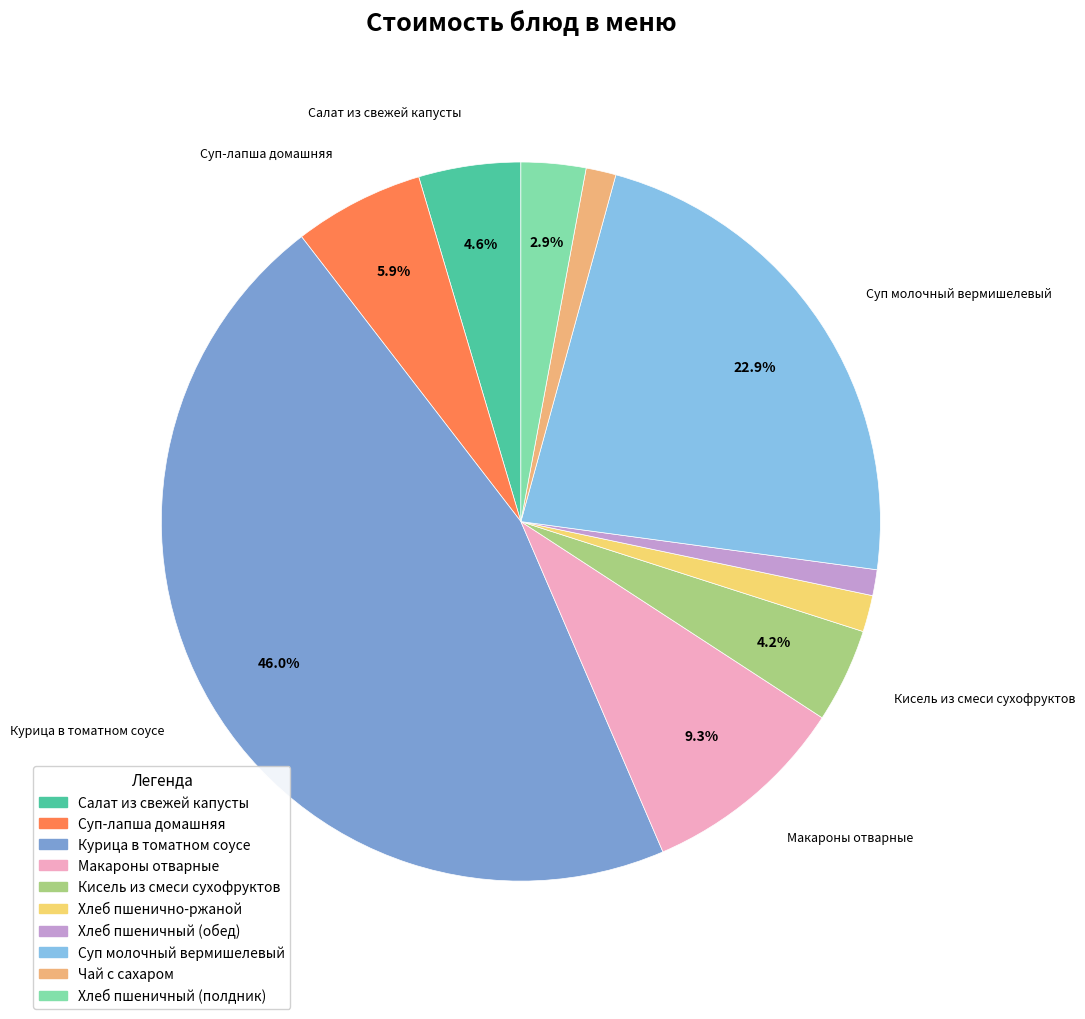

Rank the categories by value from highest to lowest.

Курица в томатном соусе, Суп молочный вермишелевый, Макароны отварные, Суп-лапша домашняя, Салат из свежей капусты, Кисель из смеси сухофруктов, Хлеб пшеничный (полдник), Хлеб пшенично-ржаной, Чай с сахаром, Хлеб пшеничный (обед)